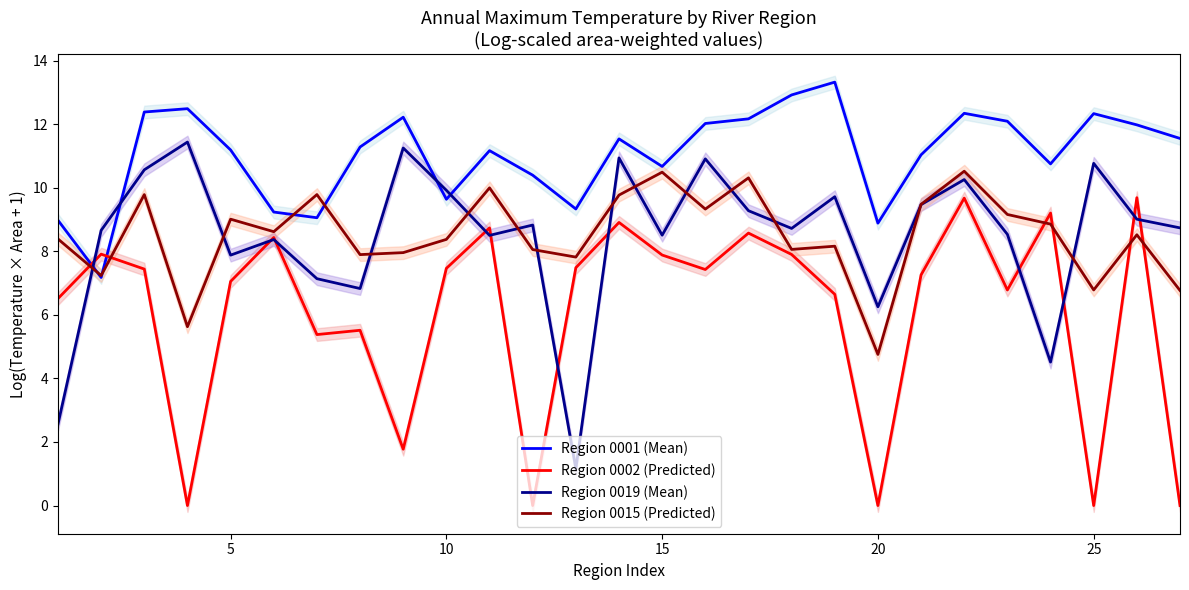

What is the difference between the second highest and minimum values in the Region 0002 (Predicted) series?

9.7